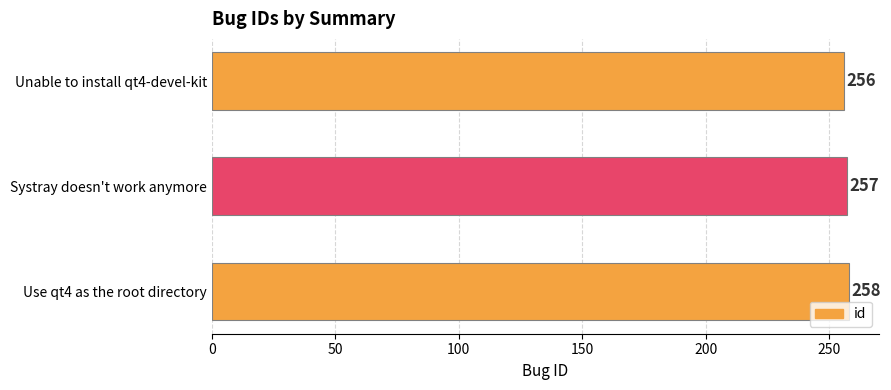

Reading bottom to top, list all the values displayed in this chart.

Use qt4 as the root directory=258	Systray doesn't work anymore=257	Unable to install qt4-devel-kit=256